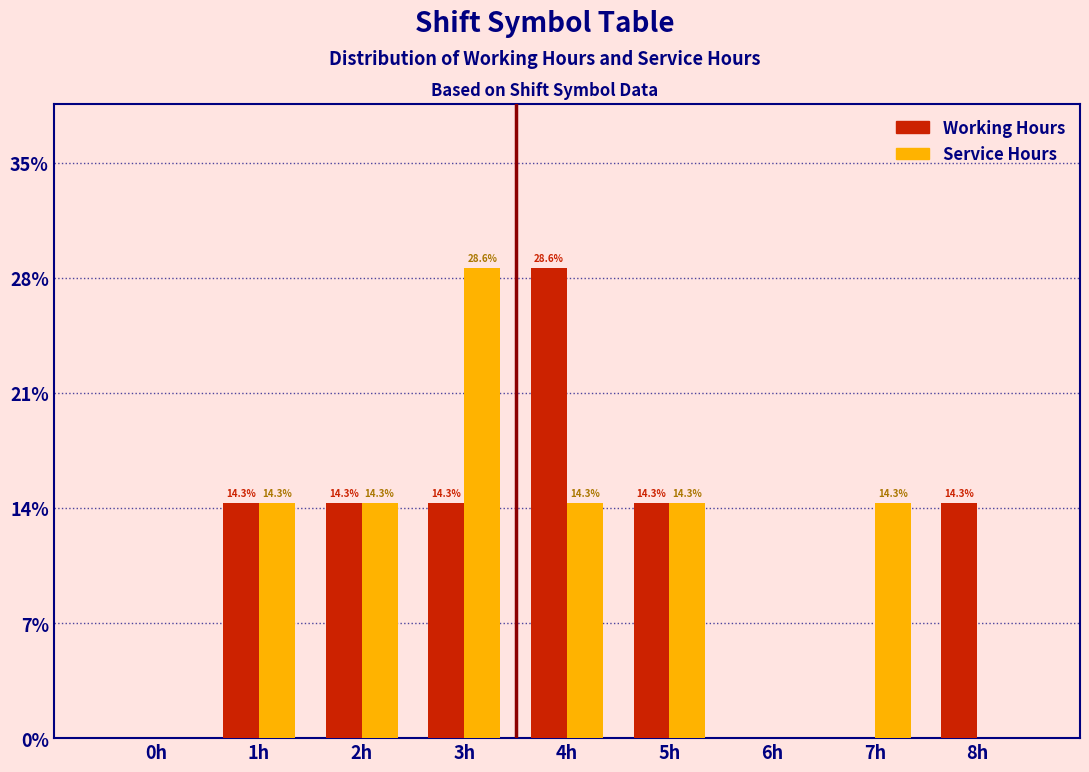

Reading left to right, extract all data points from this chart.

Working Hours: 0h=0.0	1h=14.3	2h=14.3	3h=14.3	4h=28.6	5h=14.3	6h=0.0	7h=0.0	8h=14.3
Service Hours: 0h=0.0	1h=14.3	2h=14.3	3h=28.6	4h=14.3	5h=14.3	6h=0.0	7h=14.3	8h=0.0